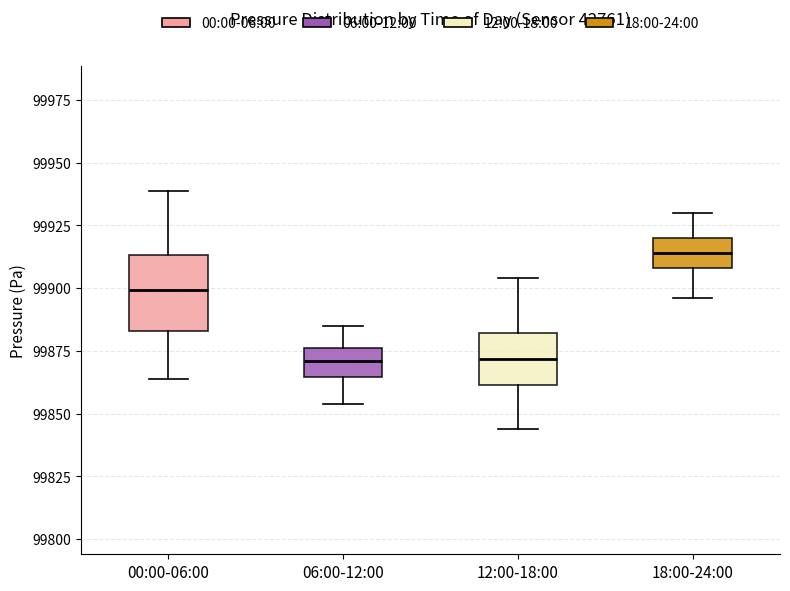

Comparing the boxes themselves (not the whiskers), which one is the tallest?

00:00-06:00